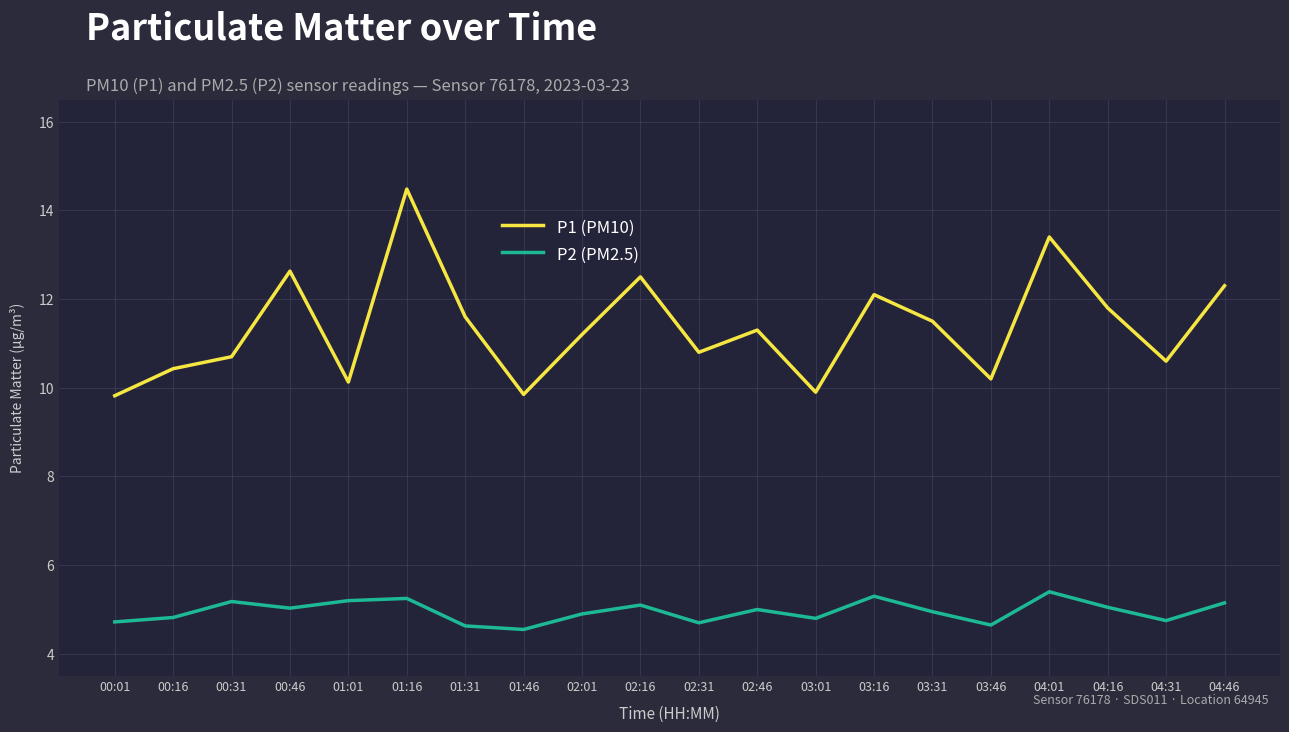

The P2 (PM2.5) series shows 8.4 at 02:46. True or false?

False